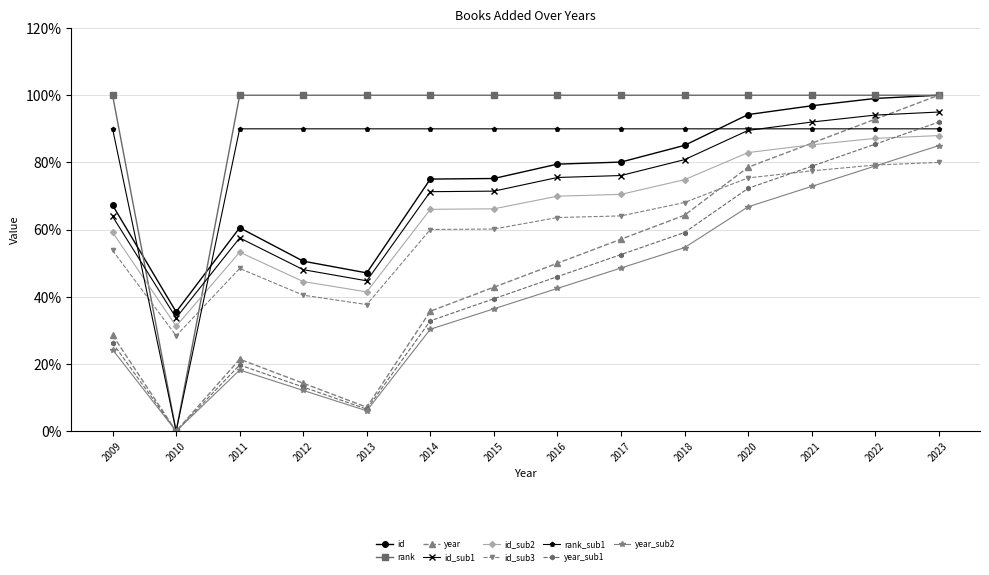

Which series ends up on top after the final intersection of rank and id?

rank